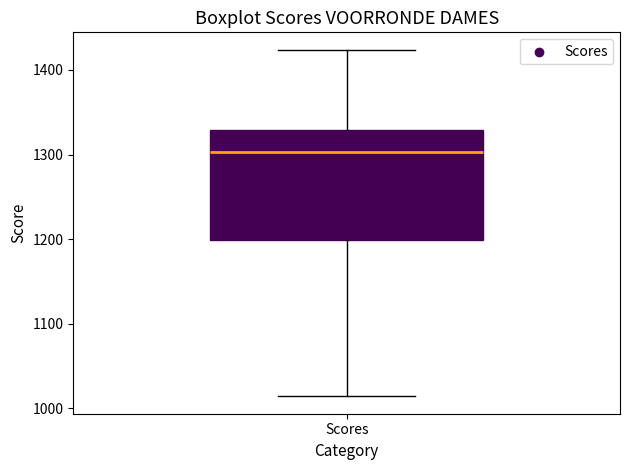

Where is the upper edge of the box for Scores on the y-axis? The values are not printed on the chart, so give them approximately, as read against the axis.

1330